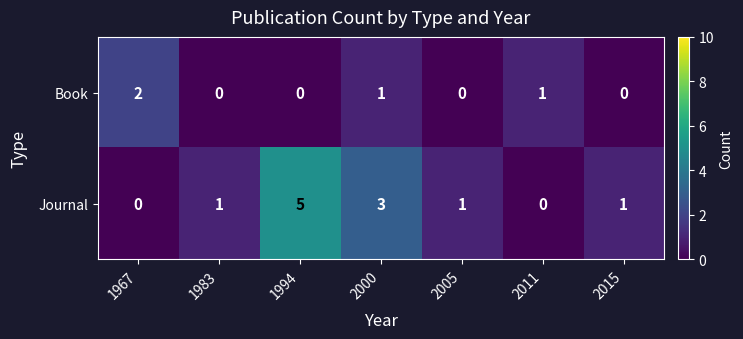

List the series in order of their peak value, highest first.

Journal, Book